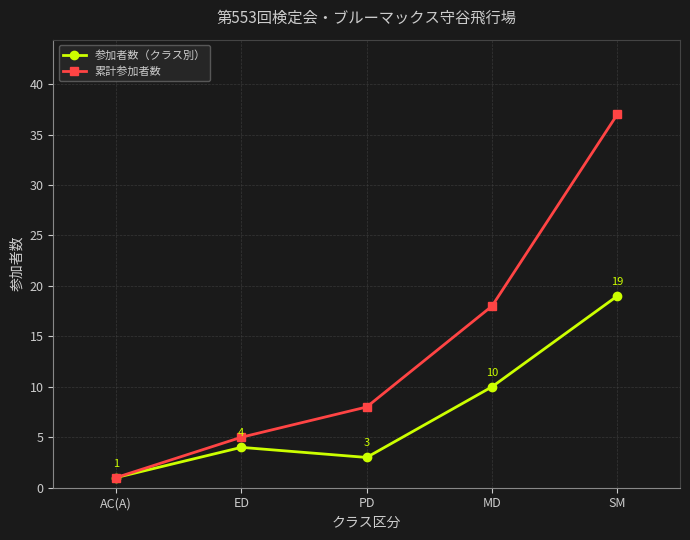

Is it true that 参加者数（クラス別） equals 7 at MD?

False